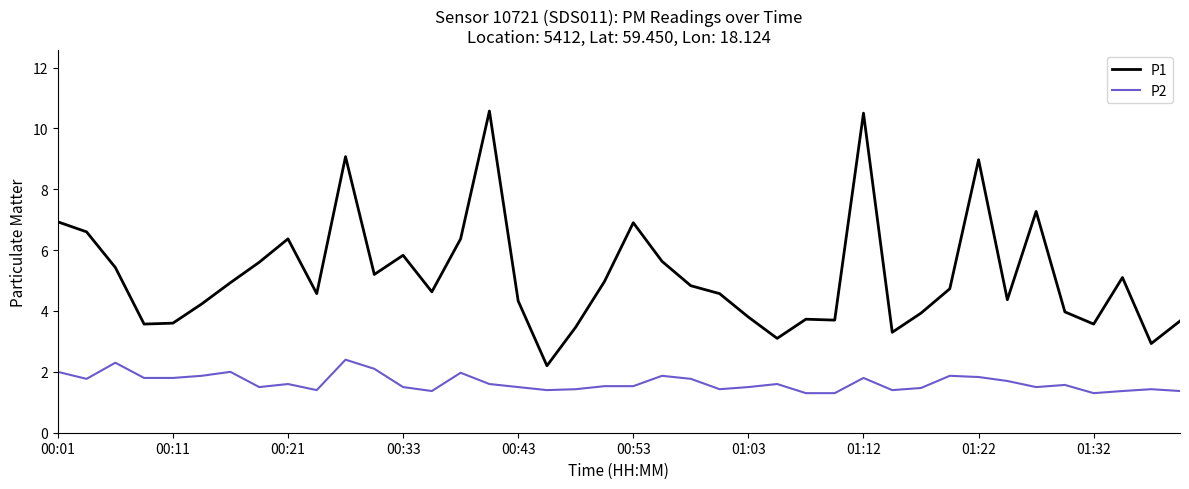

Which series has the largest total across all categories?

P1